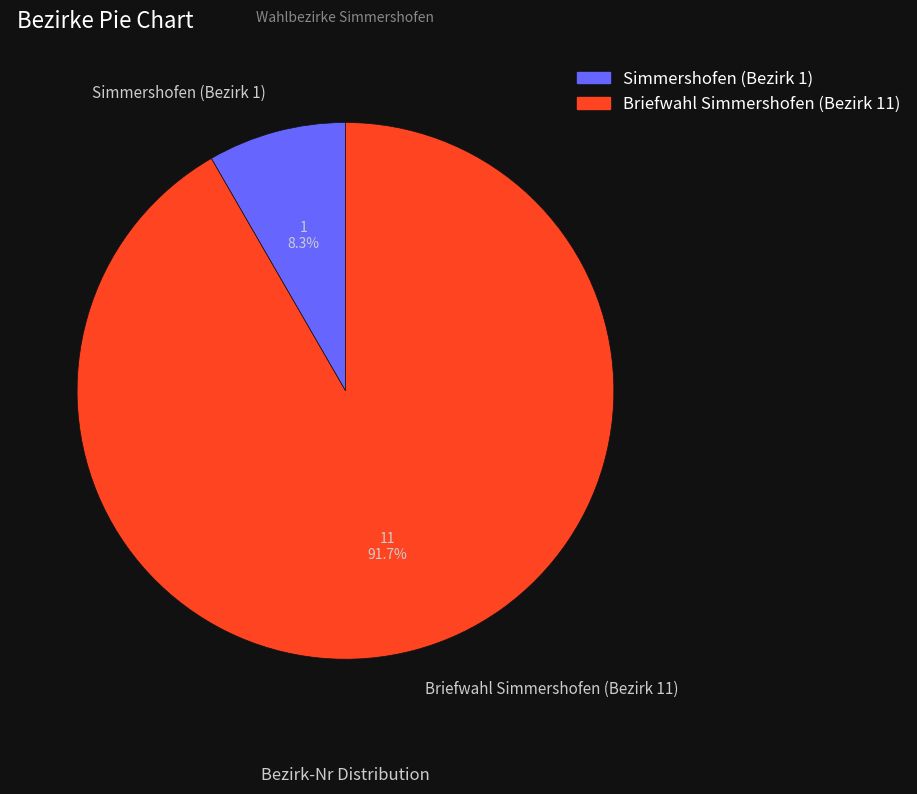

What is the smallest slice in the pie chart?

Simmershofen (Bezirk 1)